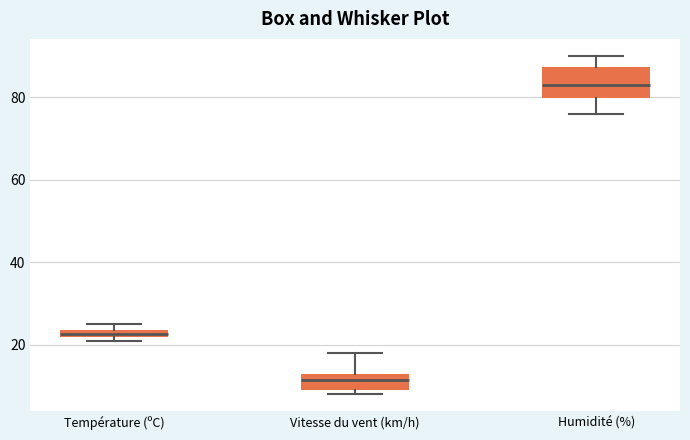

Which box has the lowest median line?

Vitesse du vent (km/h)